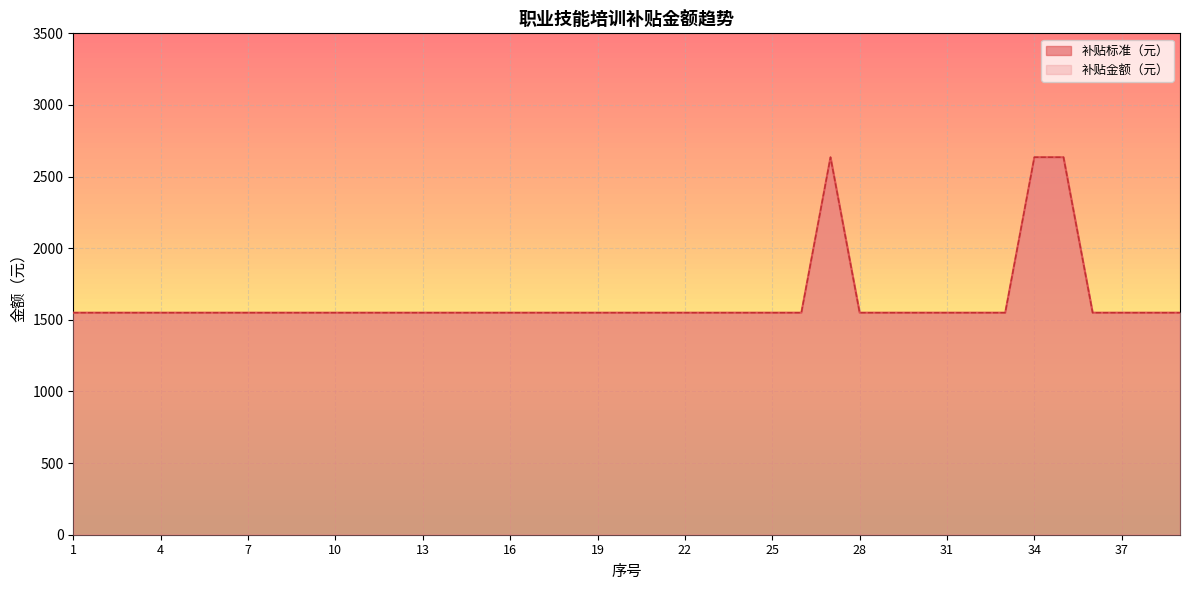

Reading right to left, extract all data points from this chart.

补贴标准（元）: 1550	1550	1550	1550	2635	2635	1550	1550	1550	1550	1550	1550	2635	1550	1550	1550	1550	1550	1550	1550	1550	1550	1550	1550	1550	1550	1550	1550	1550	1550	1550	1550	1550	1550	1550	1550	1550	1550	1550
补贴金额（元）: 1550	1550	1550	1550	2635	2635	1550	1550	1550	1550	1550	1550	2635	1550	1550	1550	1550	1550	1550	1550	1550	1550	1550	1550	1550	1550	1550	1550	1550	1550	1550	1550	1550	1550	1550	1550	1550	1550	1550